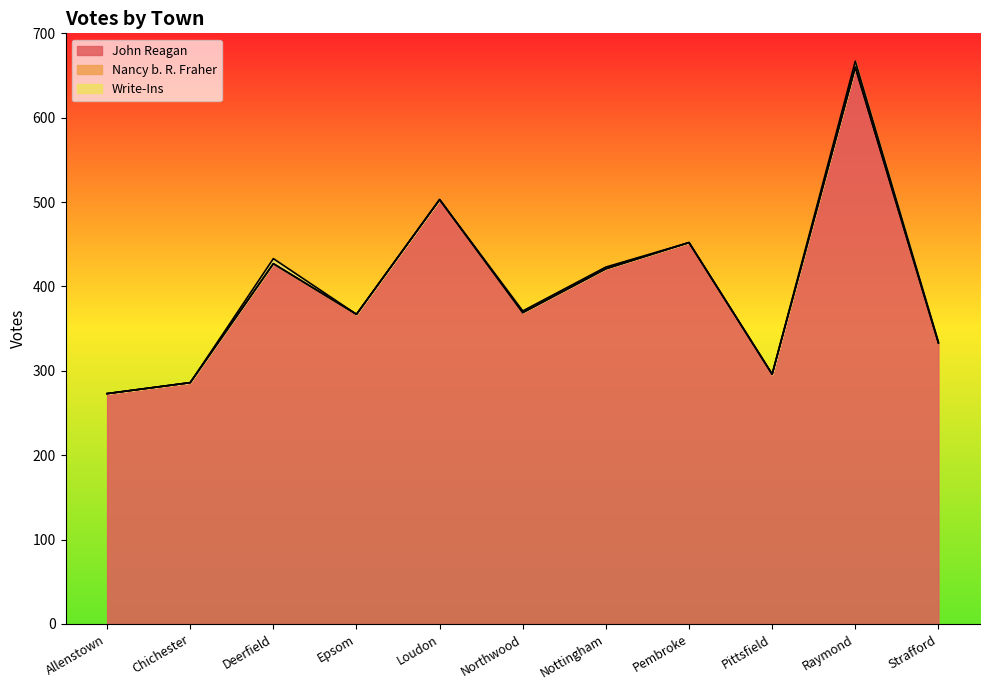

In Write-Ins, how many points are higher than both neighbors (excluding endpoints)?

2